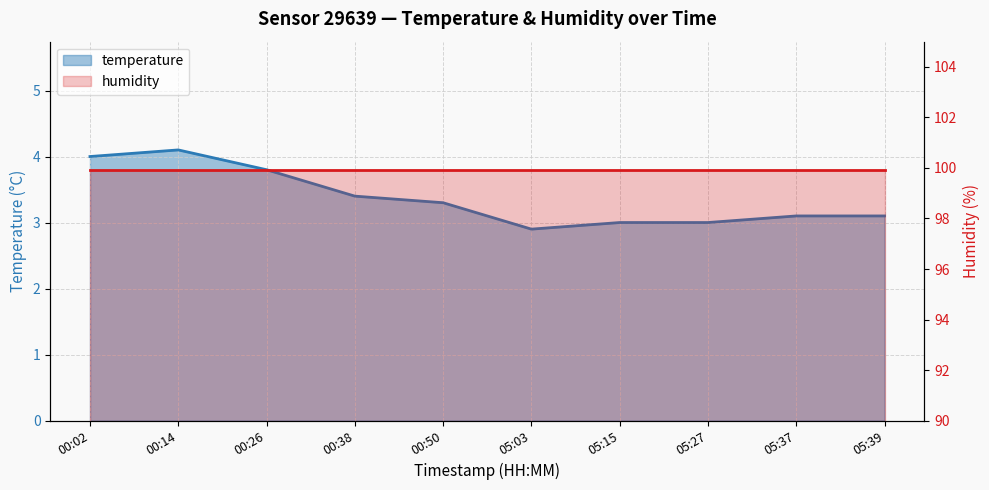

Where does the data first go above 3?

00:02